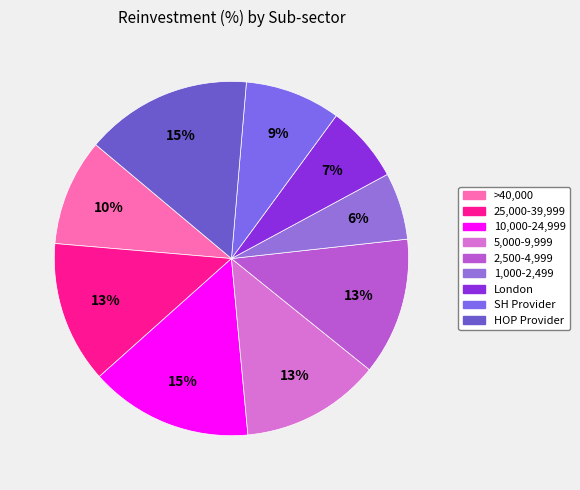

Is there a majority slice in this chart?

No